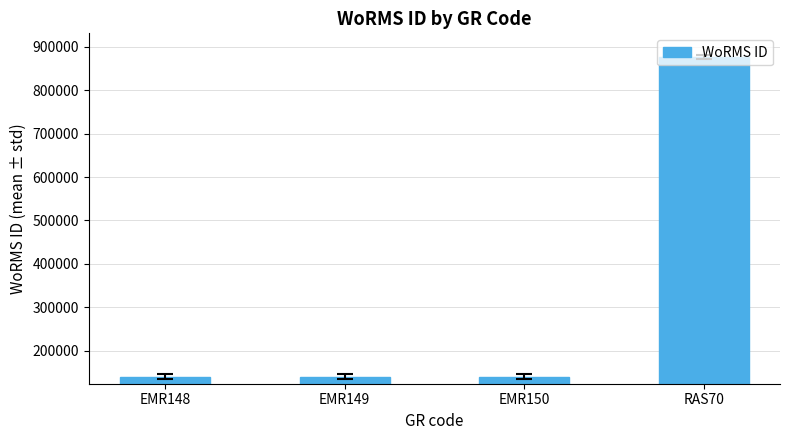

What is the difference between the values at RAS70 and EMR149?

736309